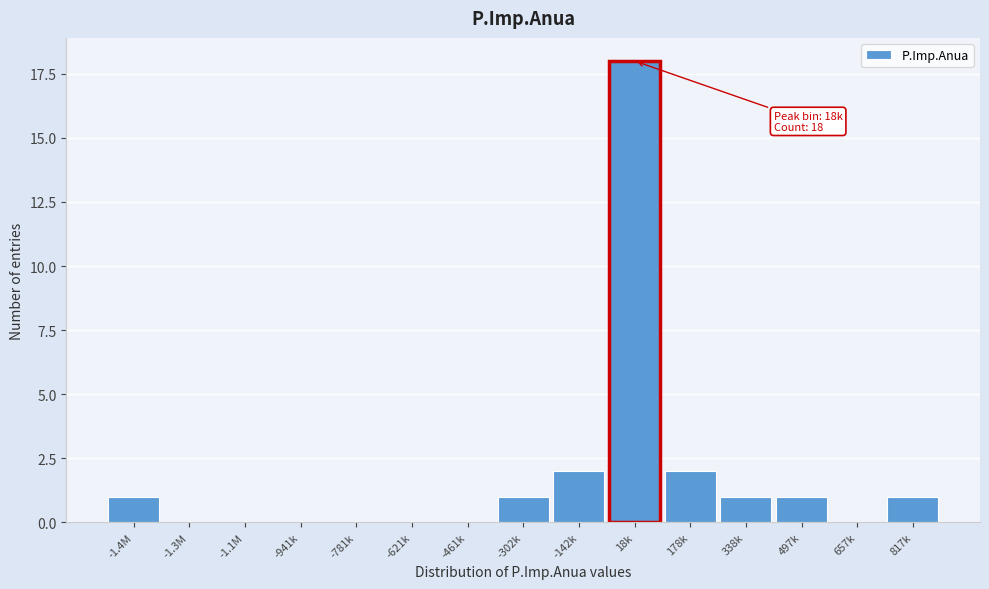

Reading left to right, what are all the values shown in this chart?

-1.4M=1	-1.3M=0	-1.1M=0	-941k=0	-781k=0	-621k=0	-461k=0	-302k=1	-142k=2	18k=18	178k=2	338k=1	497k=1	657k=0	817k=1